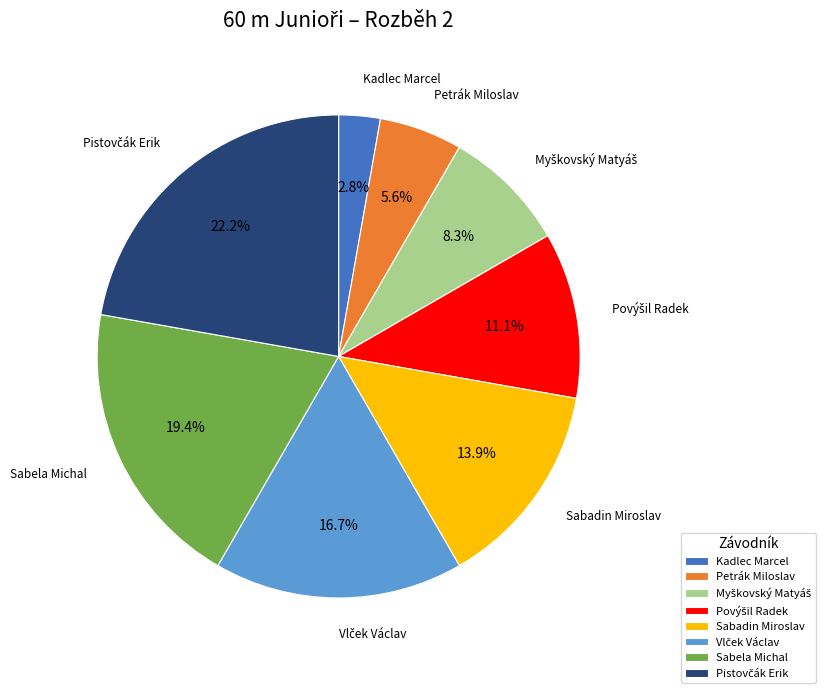

Which slice is the smallest?

Kadlec Marcel